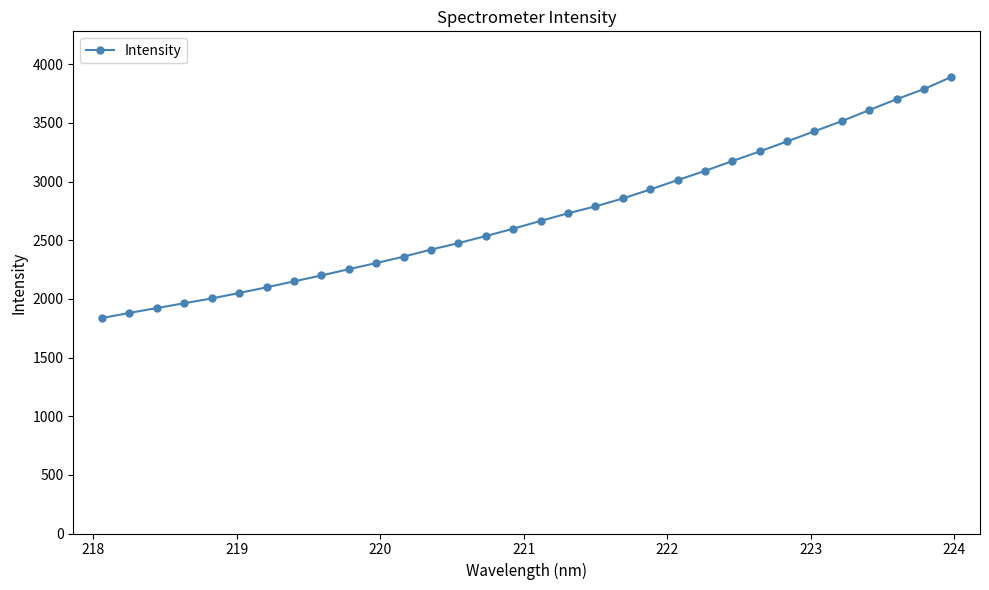

What is the value of the 7th point from the left?

2098.5